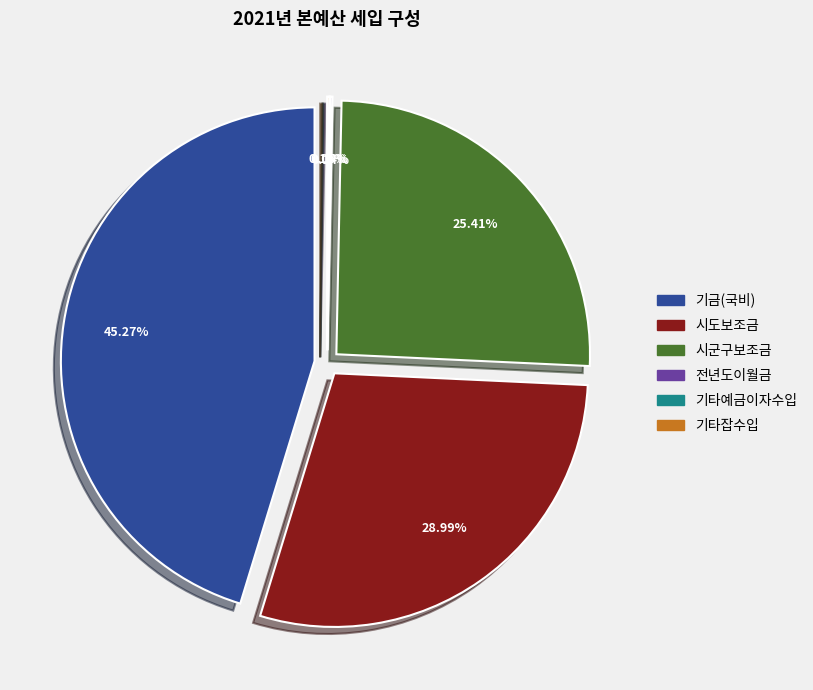

Which has a higher value, 전년도이월금 or 기금(국비)?

기금(국비)